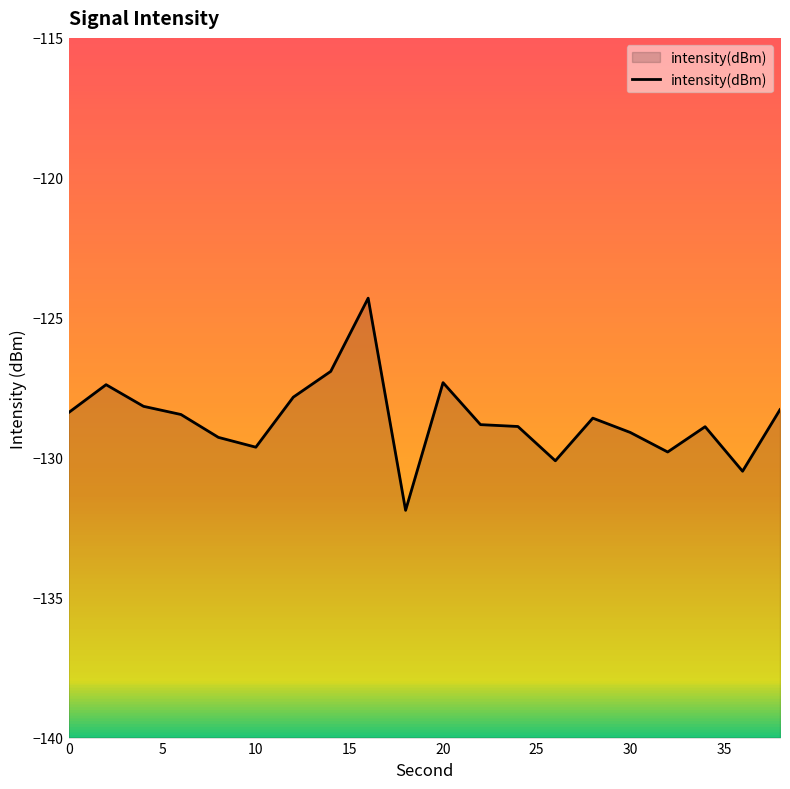

True or false: the data shows -128.4 at 0.

True